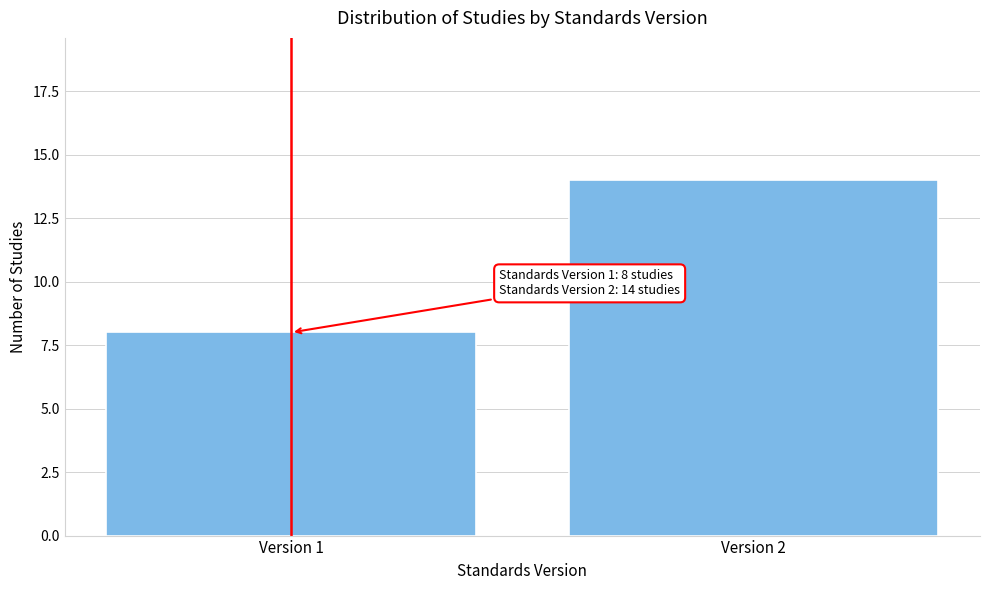

Reading left to right, what are all the values shown in this chart?

Version 1=8	Version 2=14